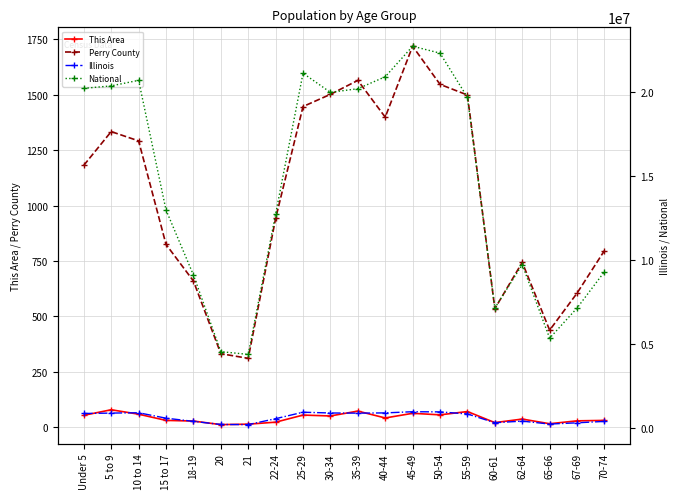

The Illinois series shows 526556 at 22-24. True or false?

True